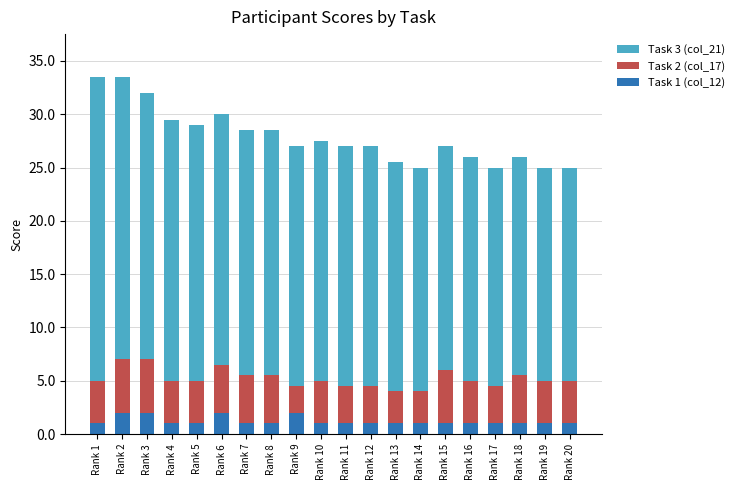

The value of Task 1 (col_12) at Rank 14 is 1.0. True or false?

True